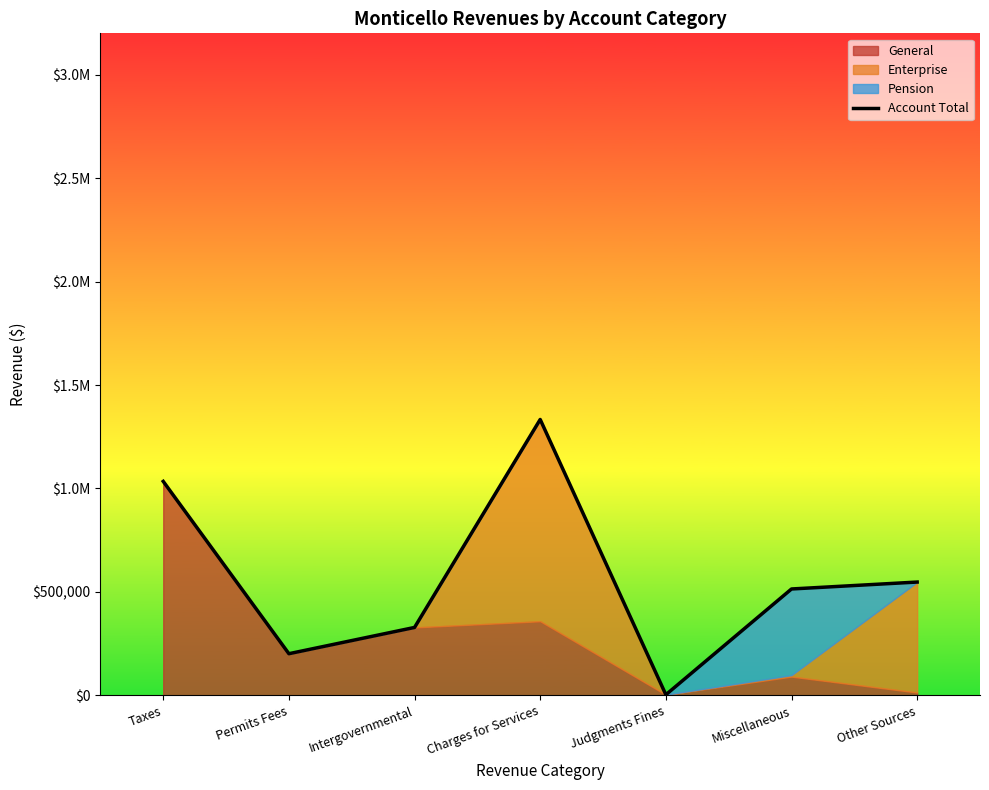

How many points are lower than both their immediate neighbors (excluding endpoints)?

2